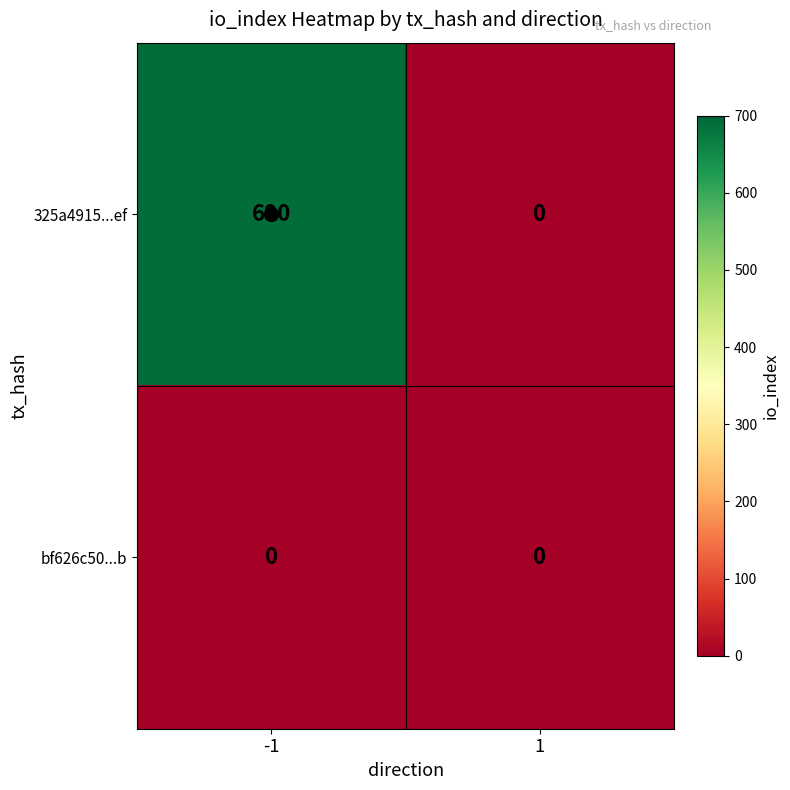

Count the number of categories in the chart.

2